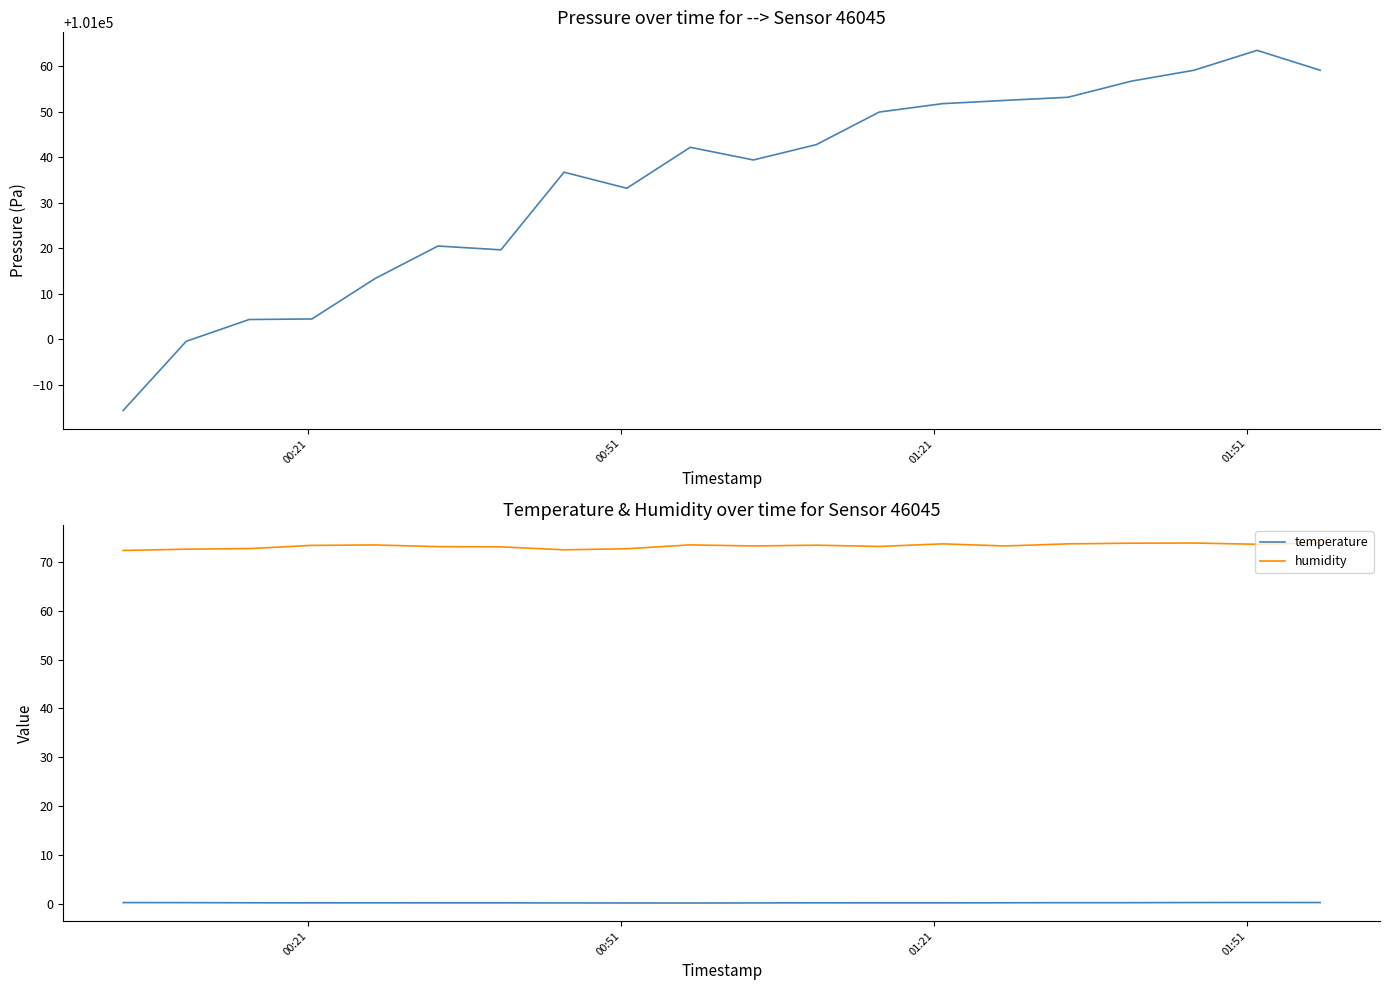

True or false: temperature and humidity cross at least once.

False